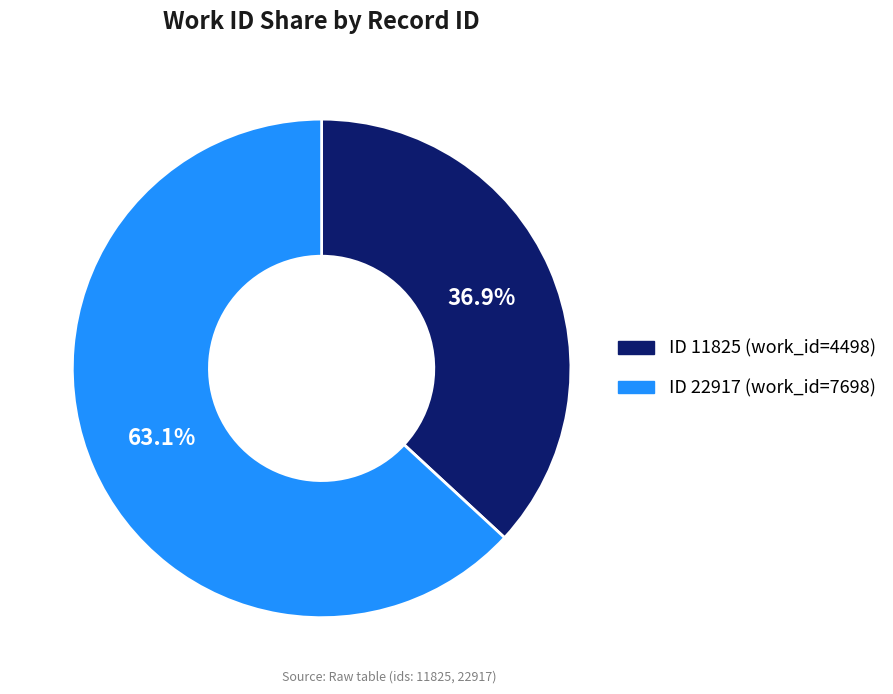

Is there a majority slice in this chart?

Yes